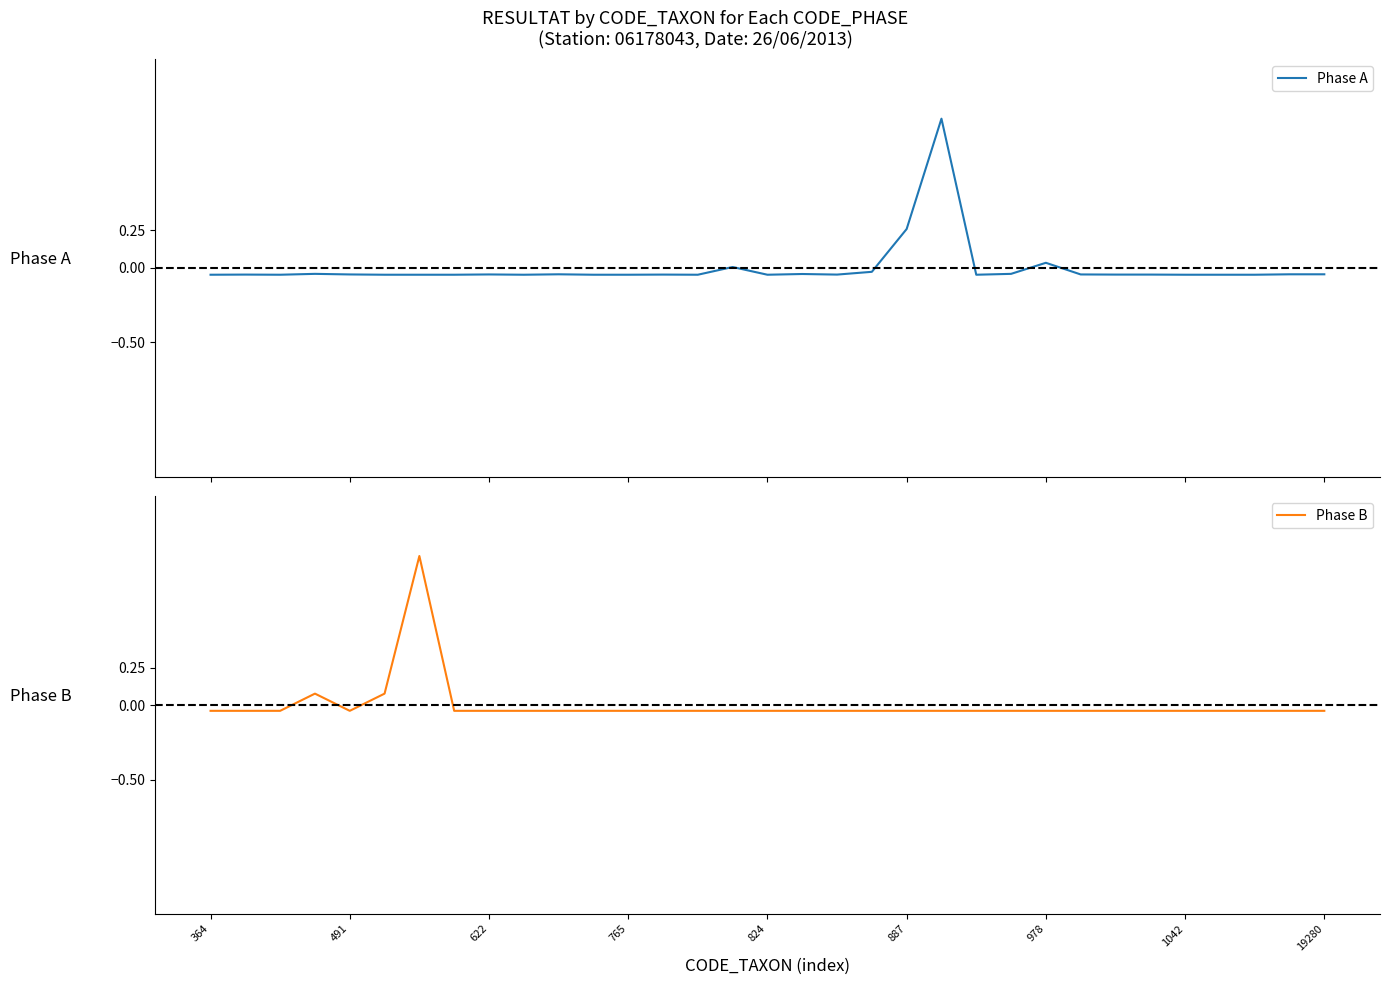

After their last crossing, which series has the higher values: Phase B or Phase A?

Phase B